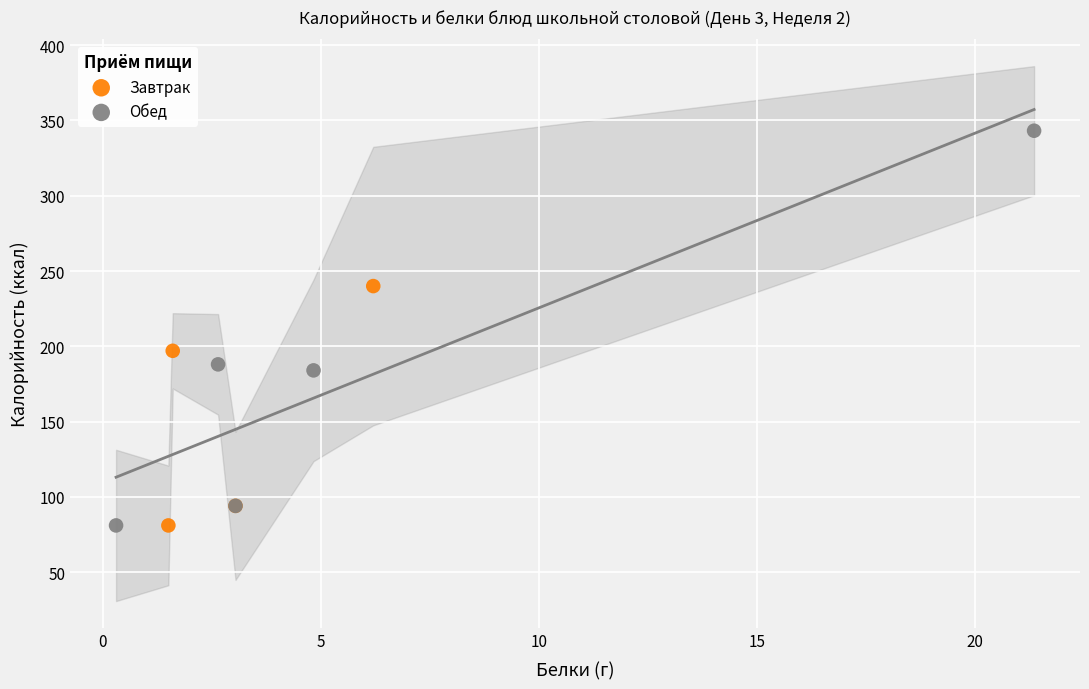

Which series has the widest spread of Y values?

Обед